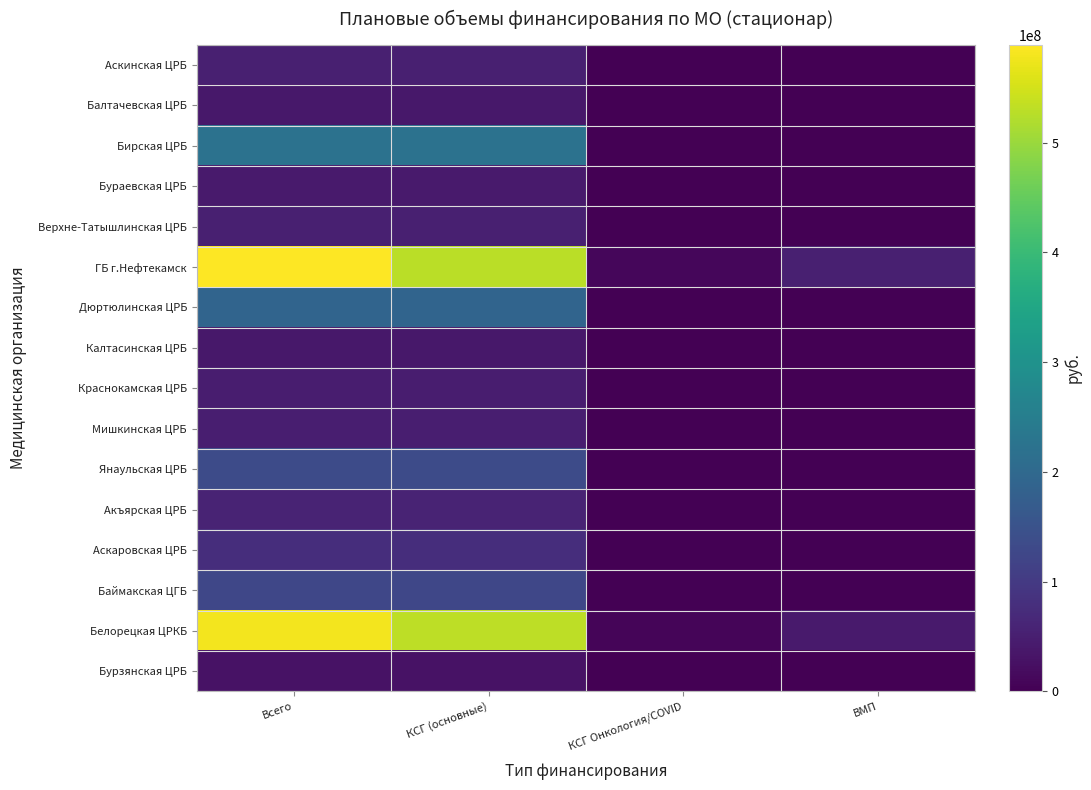

Which series has the largest total across all categories?

ГБ г.Нефтекамск